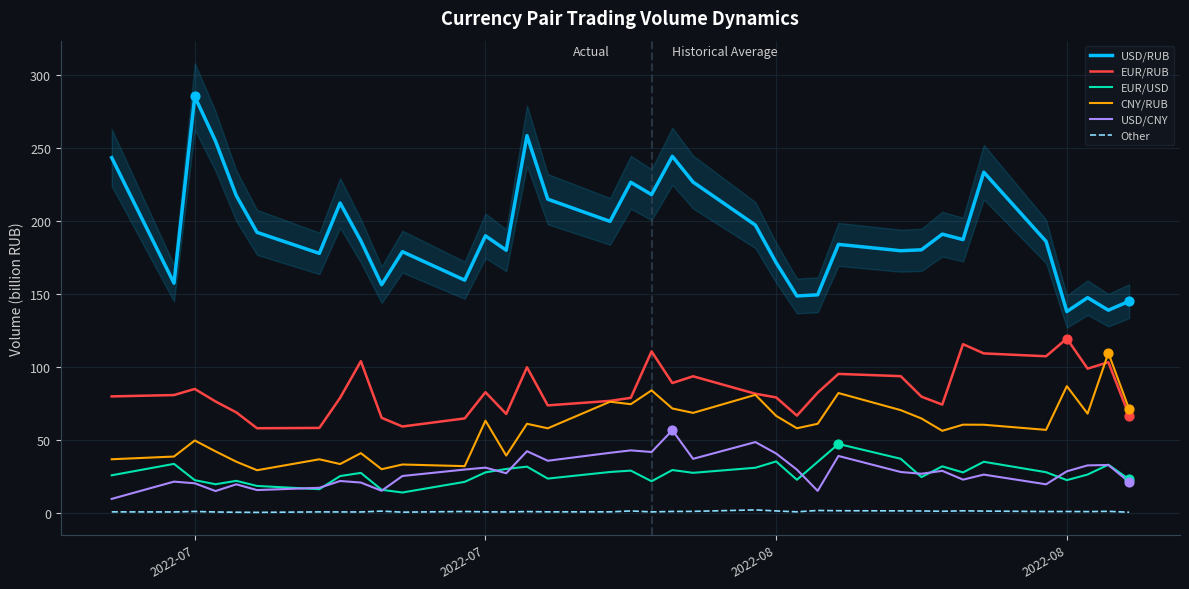

Which series has the widest spread of Y values?

USD/RUB